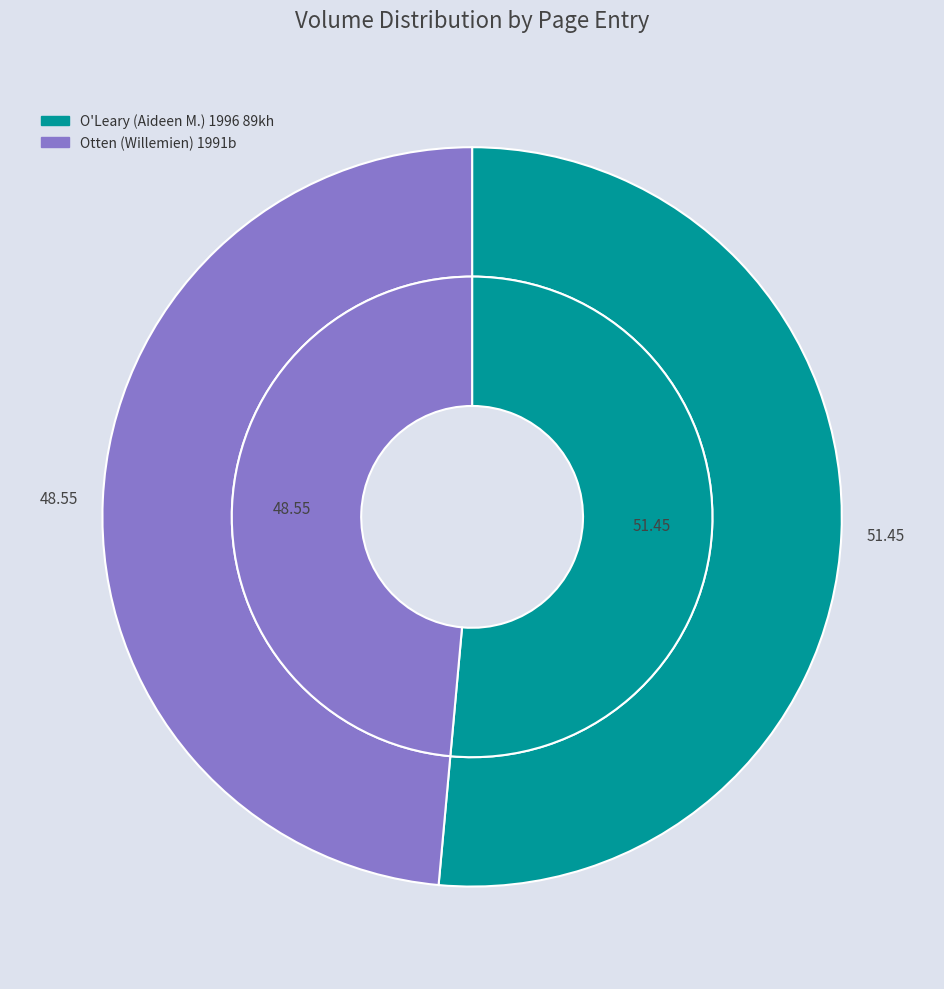

To the nearest percent, what portion does O'Leary (Aideen M.) 1996 89kh represent?

51%